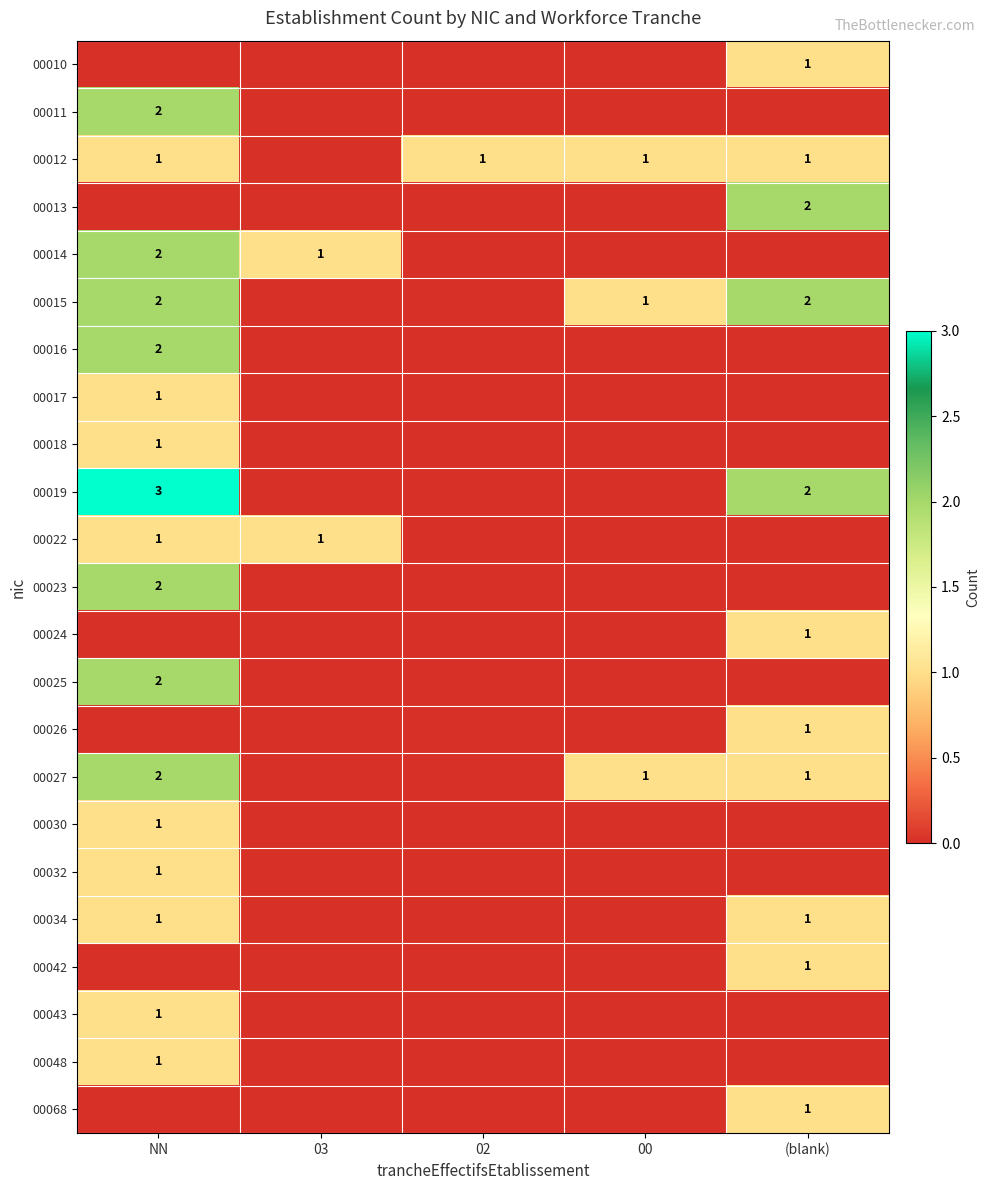

True or false: 00016 has a value of 2 at NN.

True